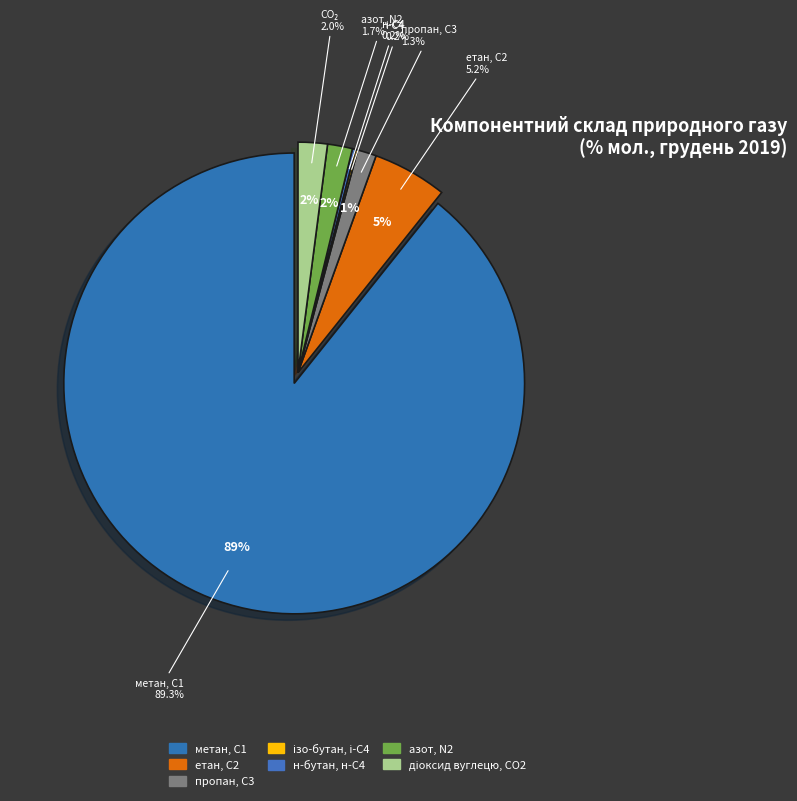

Which category has the smallest portion of the pie?

ізо-бутан, і-С4